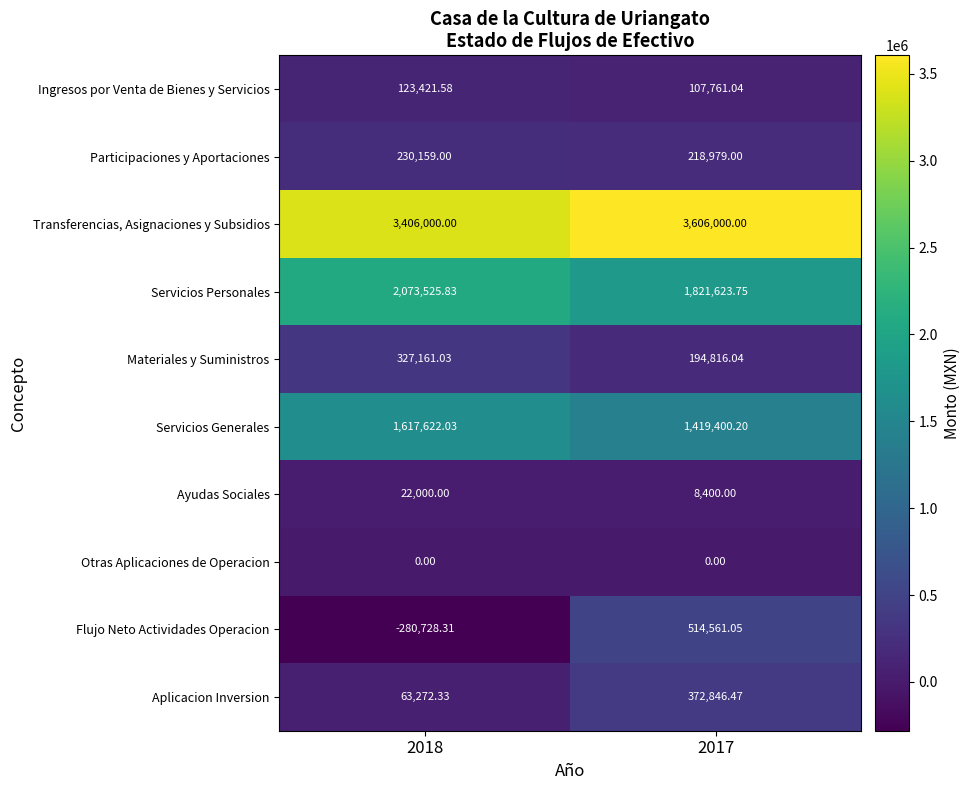

Is the value of Otras Aplicaciones de Operacion at 2017 greater than the value of Servicios Generales at 2017?

No